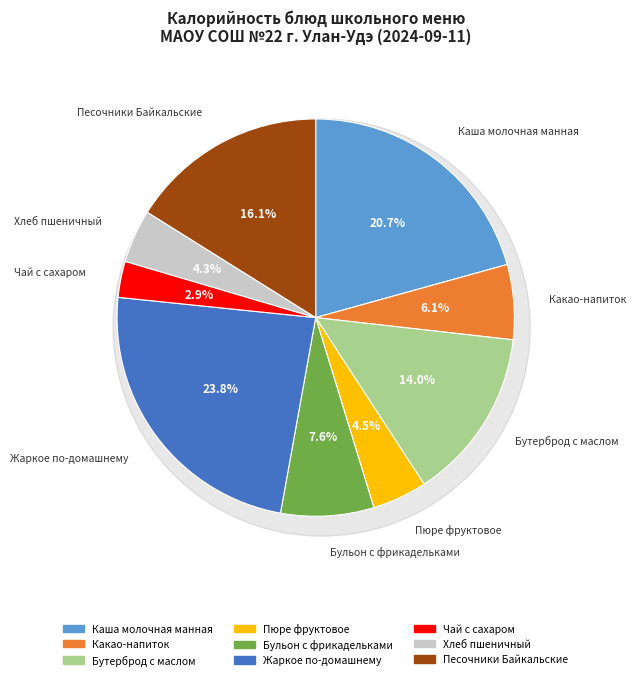

Approximately how many times larger is the value at Бульон с фрикадельками compared to Чай с сахаром?

2.6